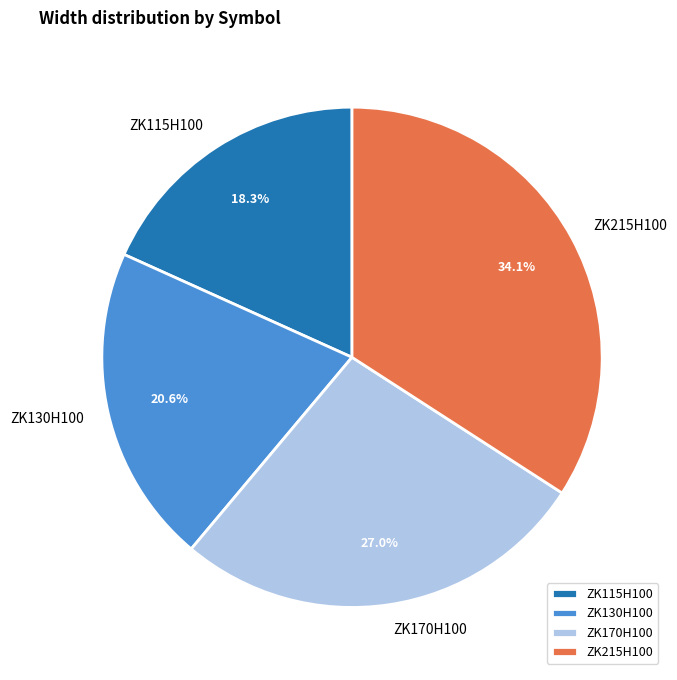

Do ZK215H100 and ZK115H100 together represent more than half of the pie?

Yes